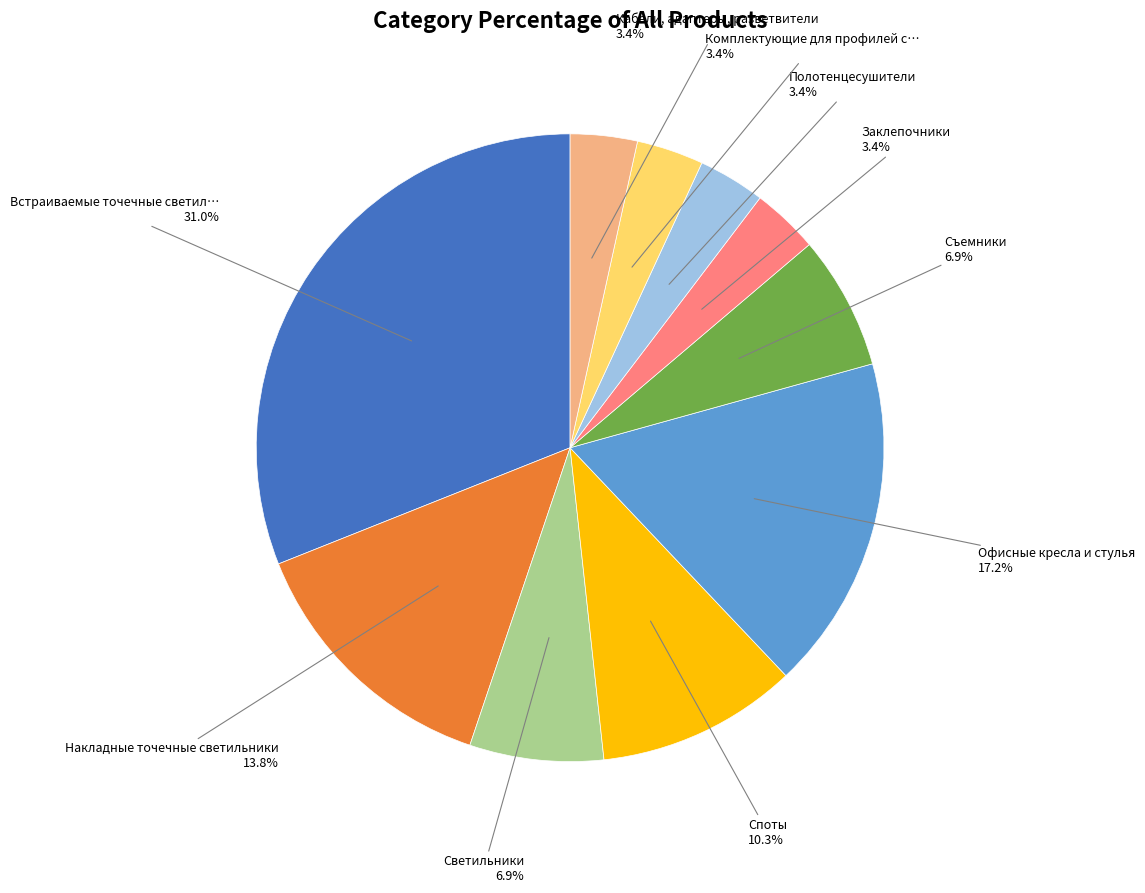

Which slice is the smallest?

Заклепочники